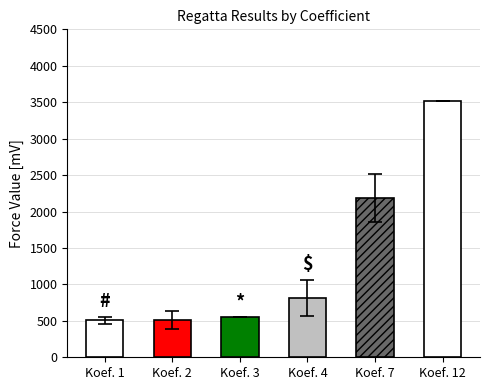

Is it true that the value at Koef. 2 is 251.1?

False